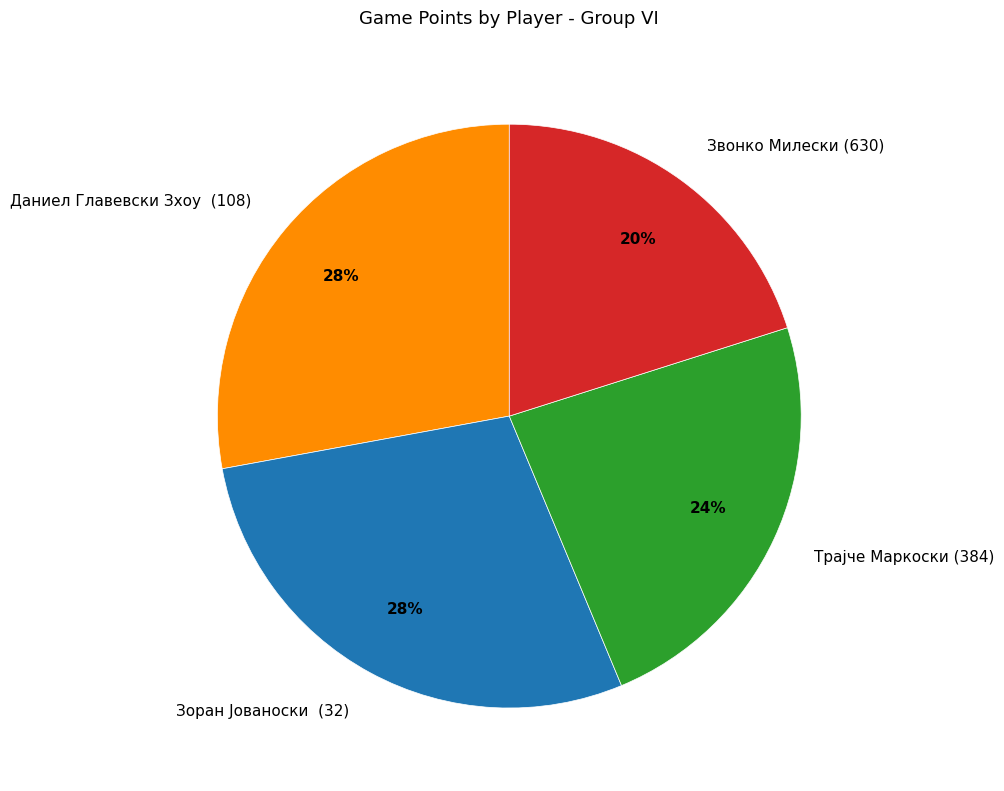

To the nearest percent, what is the difference between the largest and smallest slice percentages?

8%